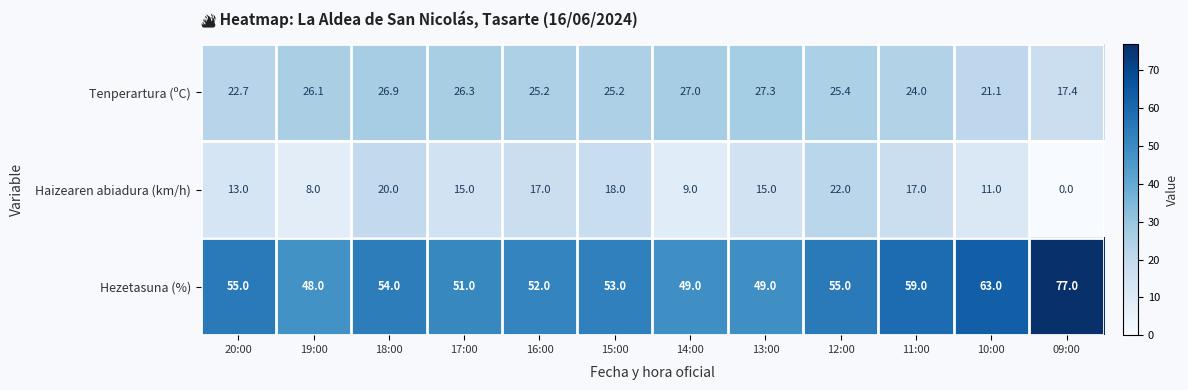

List the series in order of their overall mean, lowest first.

Haizearen abiadura (km/h), Tenperartura (ºC), Hezetasuna (%)